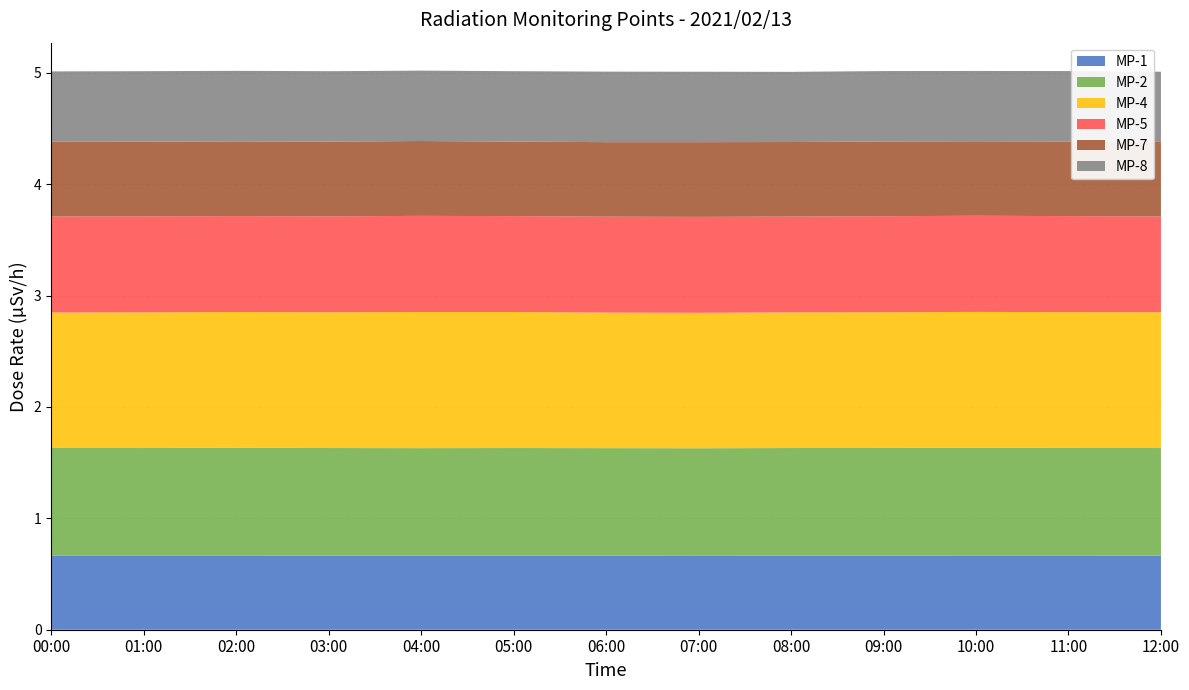

Reading left to right, transcribe all the data shown in this chart.

MP-1: 00:00=0.7	01:00=0.7	02:00=0.7	03:00=0.7	04:00=0.7	05:00=0.7	06:00=0.7	07:00=0.7	08:00=0.7	09:00=0.7	10:00=0.7	11:00=0.7	12:00=0.7
MP-2: 00:00=1.0	01:00=1.0	02:00=1.0	03:00=1.0	04:00=1.0	05:00=1.0	06:00=1.0	07:00=1.0	08:00=1.0	09:00=1.0	10:00=1.0	11:00=1.0	12:00=1.0
MP-4: 00:00=1.2	01:00=1.2	02:00=1.2	03:00=1.2	04:00=1.2	05:00=1.2	06:00=1.2	07:00=1.2	08:00=1.2	09:00=1.2	10:00=1.2	11:00=1.2	12:00=1.2
MP-5: 00:00=0.9	01:00=0.9	02:00=0.9	03:00=0.9	04:00=0.9	05:00=0.9	06:00=0.9	07:00=0.9	08:00=0.9	09:00=0.9	10:00=0.9	11:00=0.9	12:00=0.9
MP-7: 00:00=0.7	01:00=0.7	02:00=0.7	03:00=0.7	04:00=0.7	05:00=0.7	06:00=0.7	07:00=0.7	08:00=0.7	09:00=0.7	10:00=0.7	11:00=0.7	12:00=0.7
MP-8: 00:00=0.6	01:00=0.6	02:00=0.6	03:00=0.6	04:00=0.6	05:00=0.6	06:00=0.6	07:00=0.6	08:00=0.6	09:00=0.6	10:00=0.6	11:00=0.6	12:00=0.6